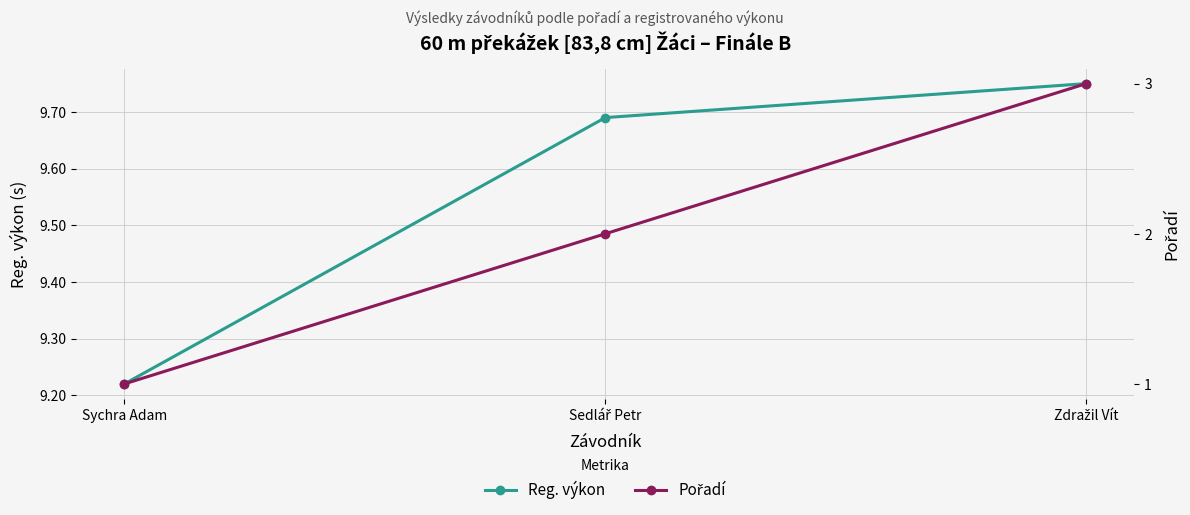

What are all the series names shown in the legend?

Reg. výkon, Pořadí